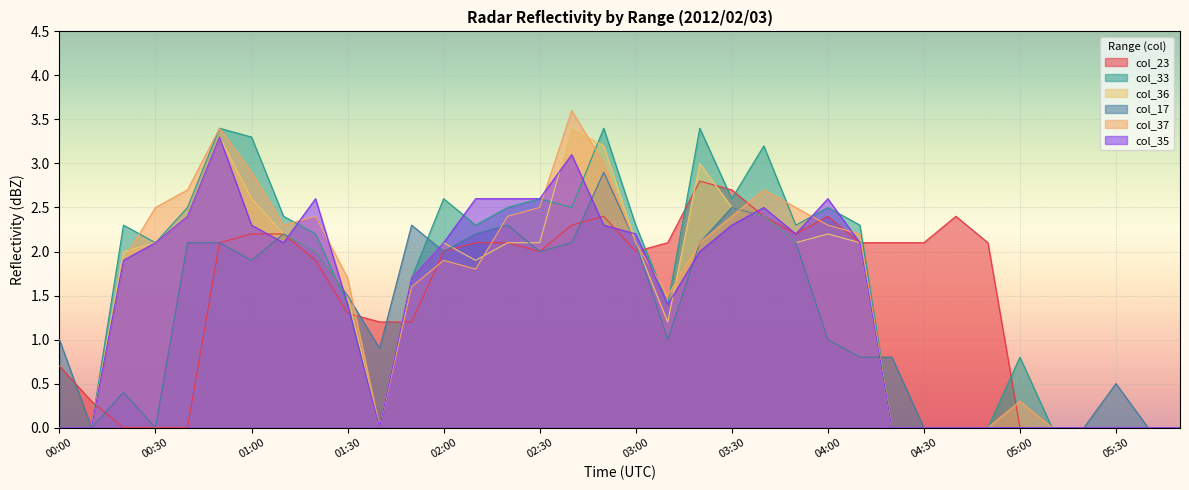

Where do col_37 and col_17 first cross each other?

01:30 and 01:40